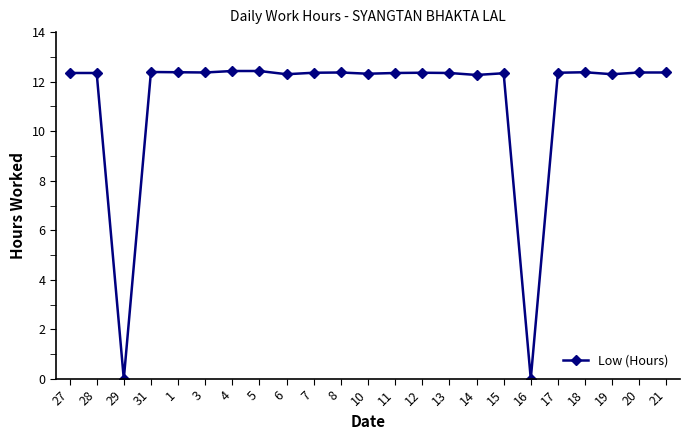

Approximately how many times larger is the value at 7 compared to 17?

1.0